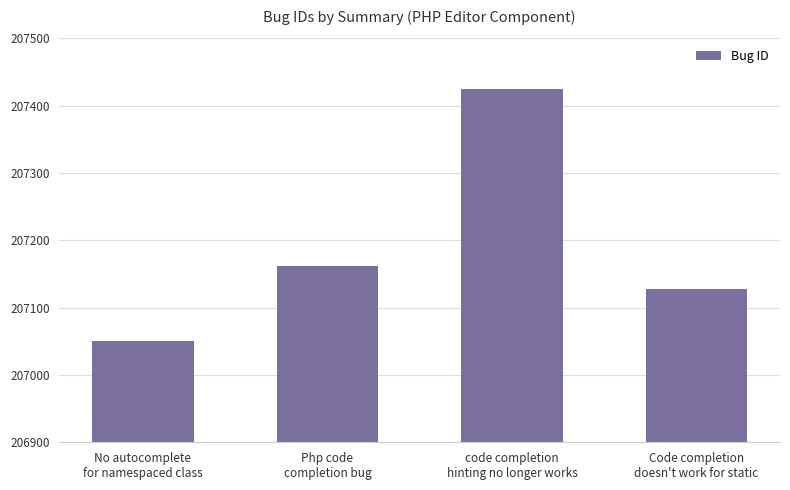

Rank the categories by value from lowest to highest.

No autocomplete
for namespaced class, Code completion
doesn't work for static, Php code
completion bug, code completion
hinting no longer works